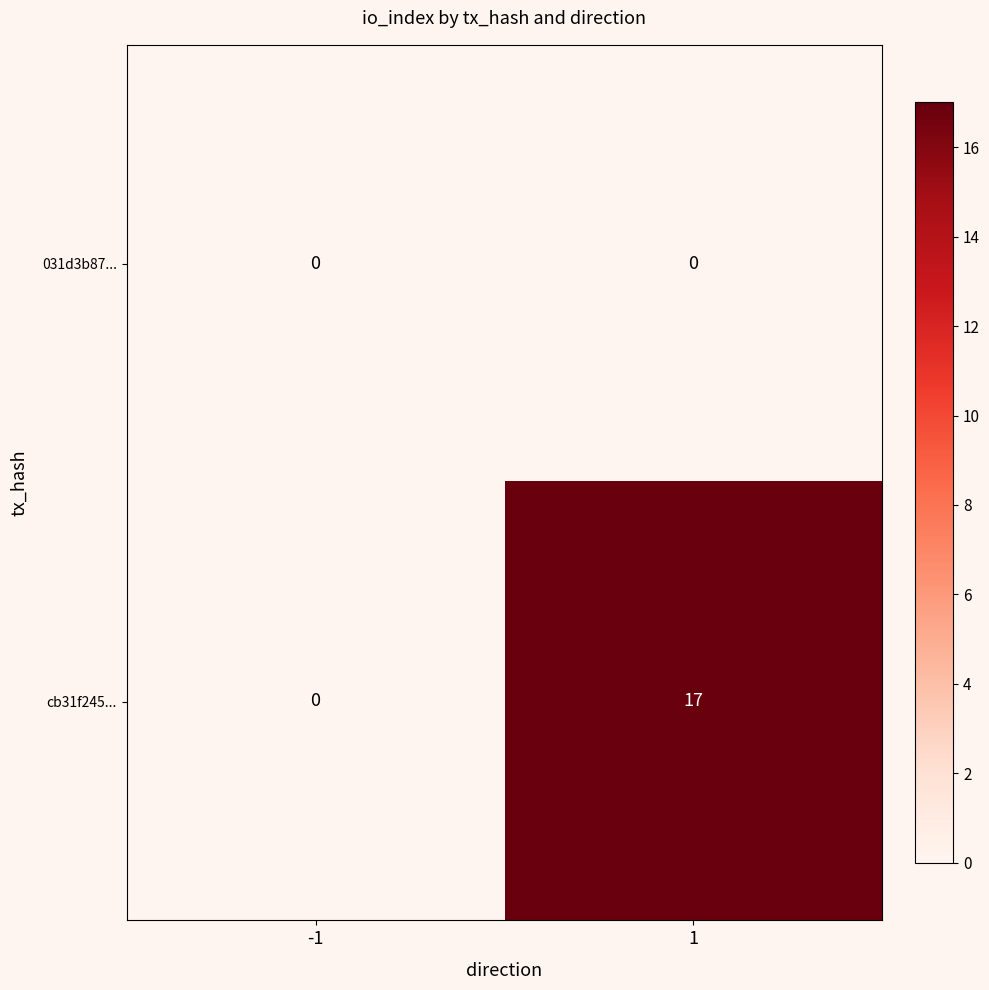

Between -1 and 1, which series saw the biggest shift?

cb31f245...